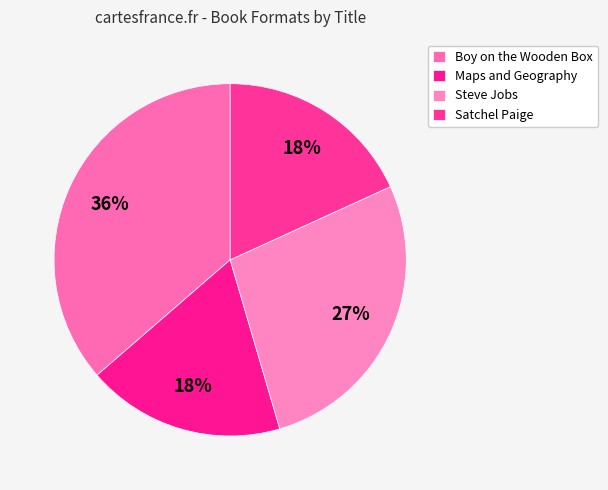

Count the number of slices in the pie.

4